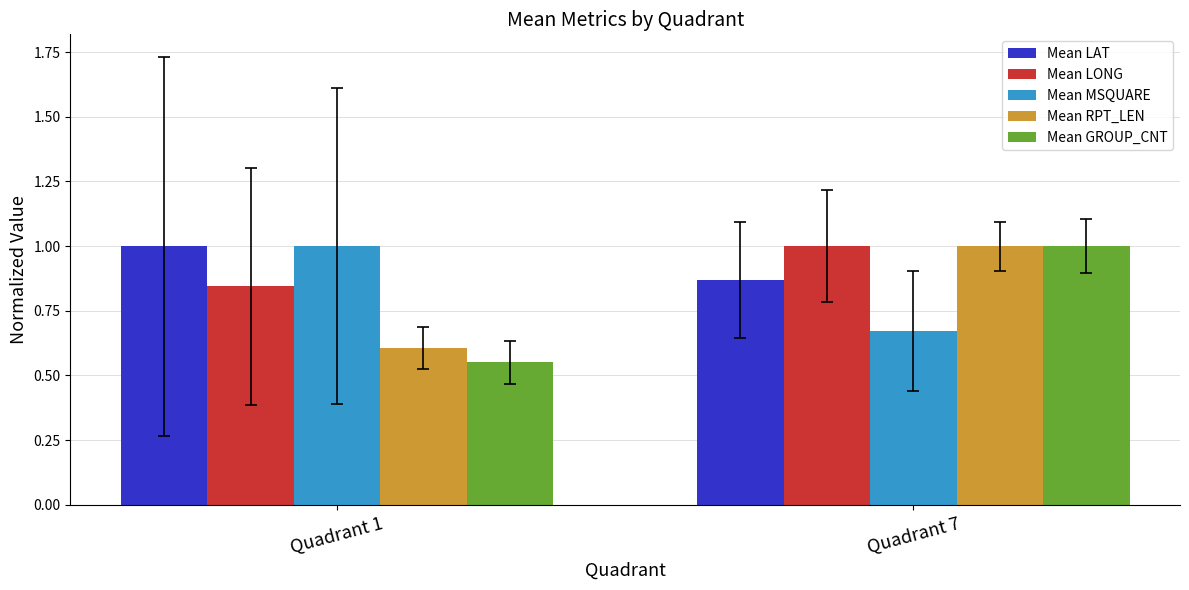

At which label does Mean GROUP_CNT reach its peak?

Quadrant 7